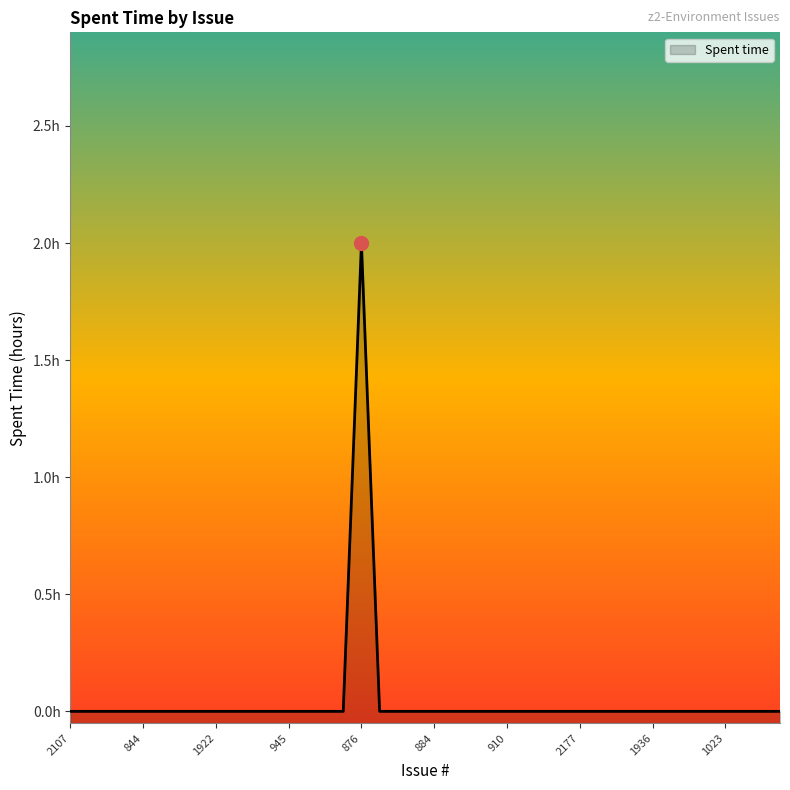

How many lines are shown in the chart?

1